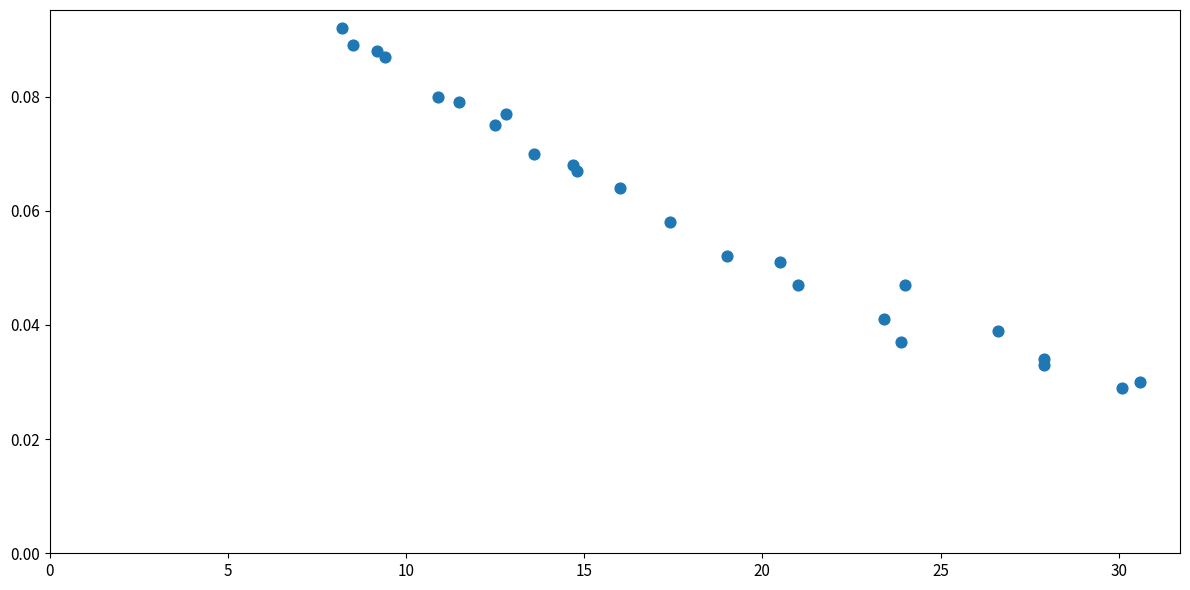

What is the range of X values (max minus min)?

22.4